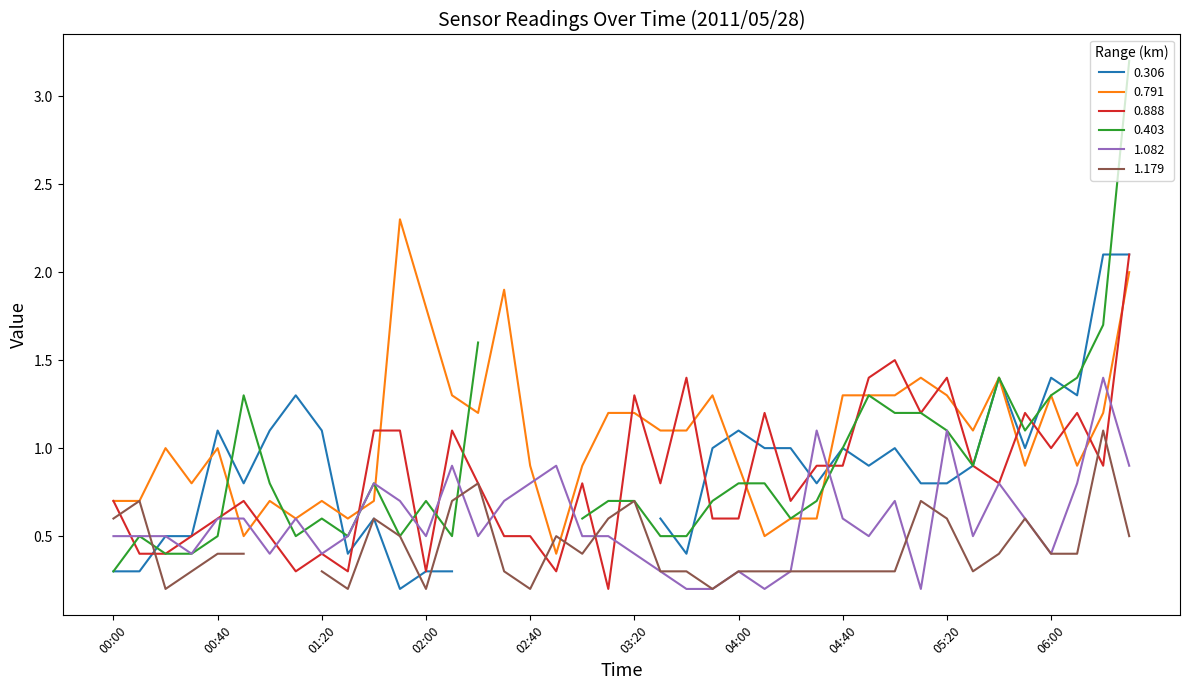

Is this an area chart (filled region under the line)?

No